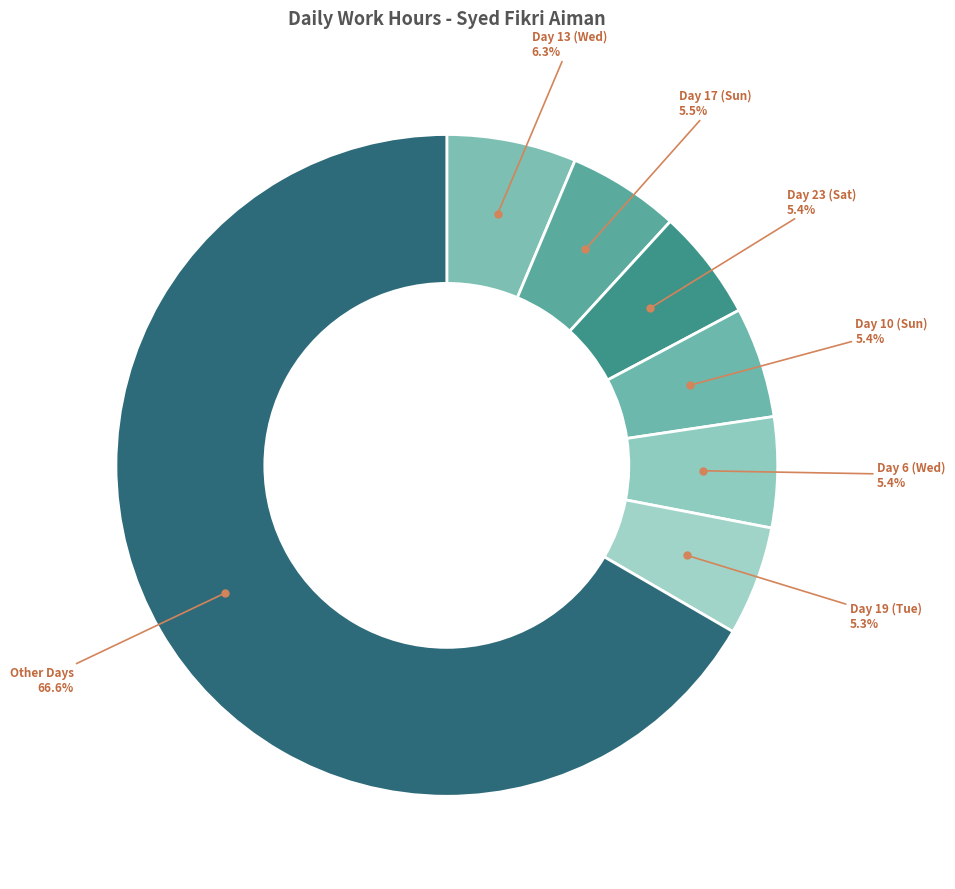

How many slices are in this pie chart?

7